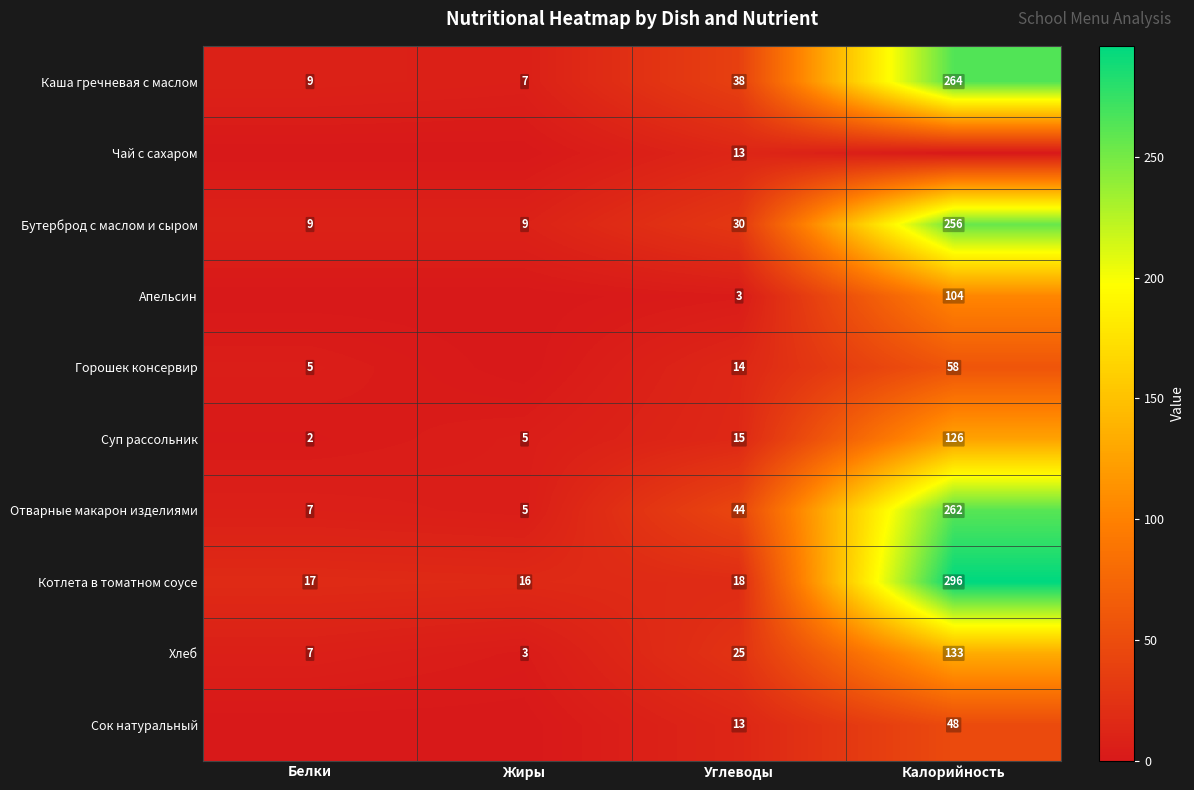

The value of Бутерброд с маслом и сыром at Белки is 12. True or false?

False